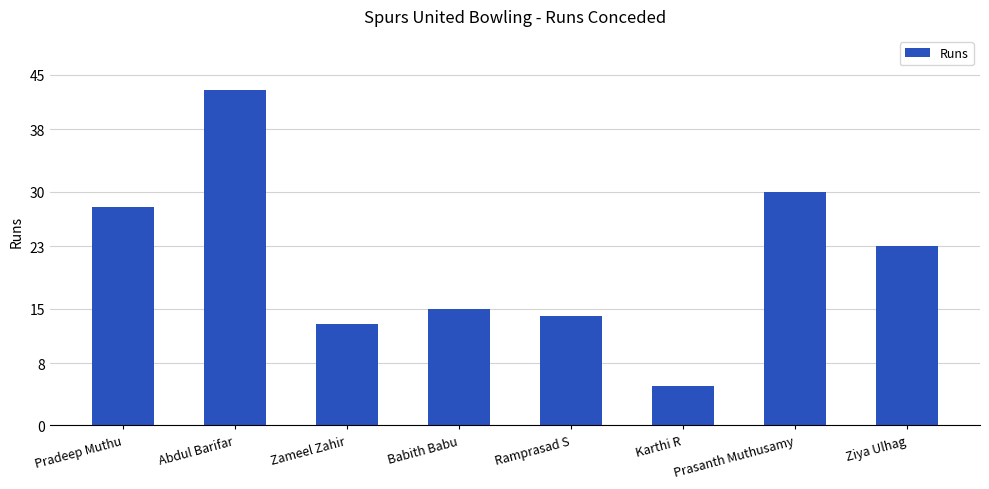

How many values are below 23?

4